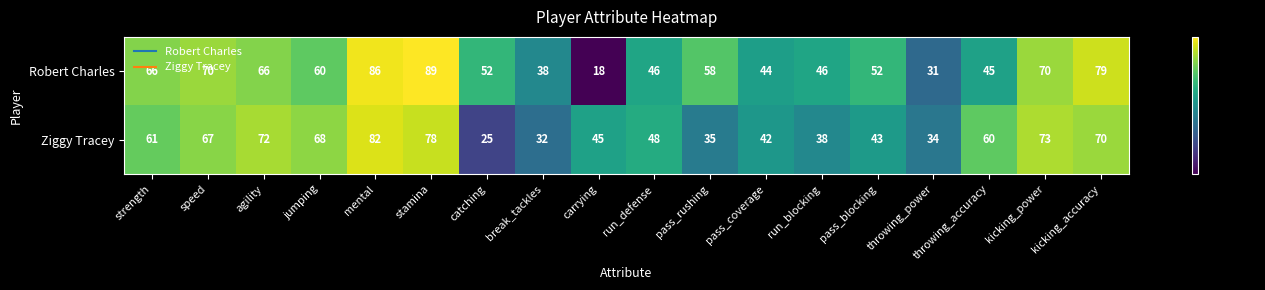

At which category is the sum across all series the highest?

mental